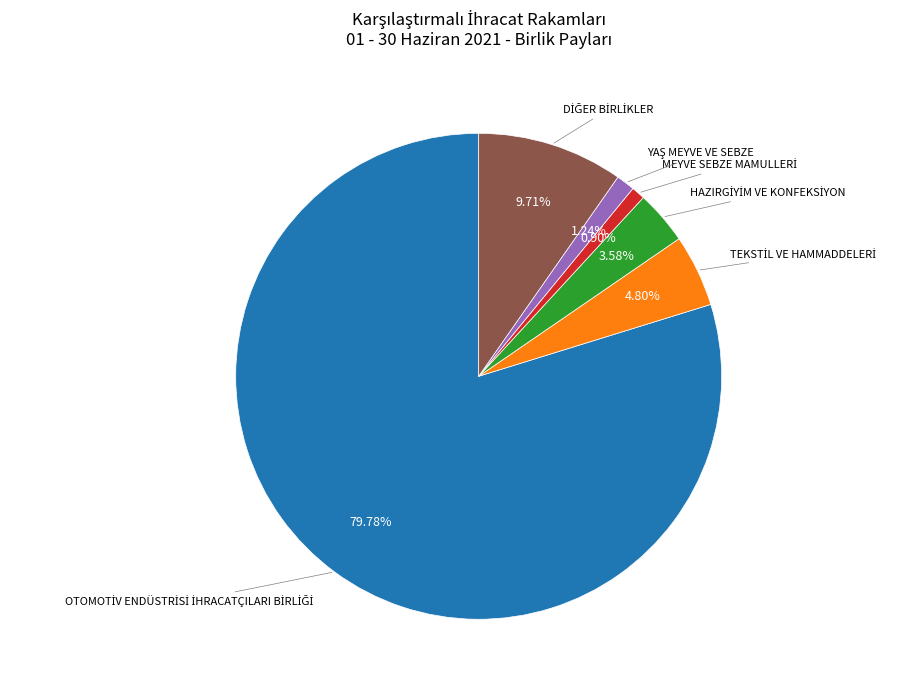

Is there a majority slice in this chart?

Yes